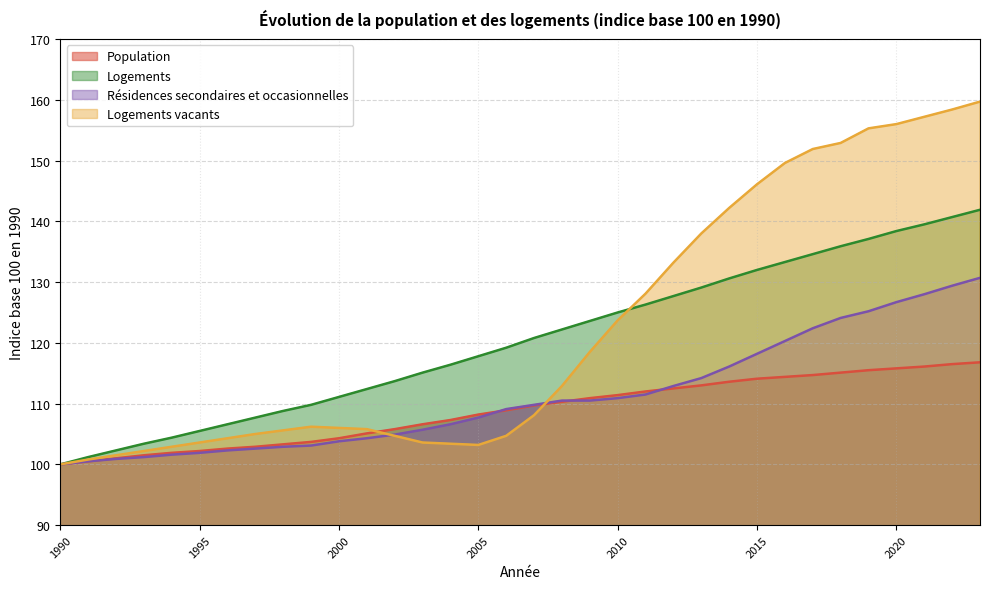

What is the sum of the Logements vacants values at 2002 and 2008?

217.6